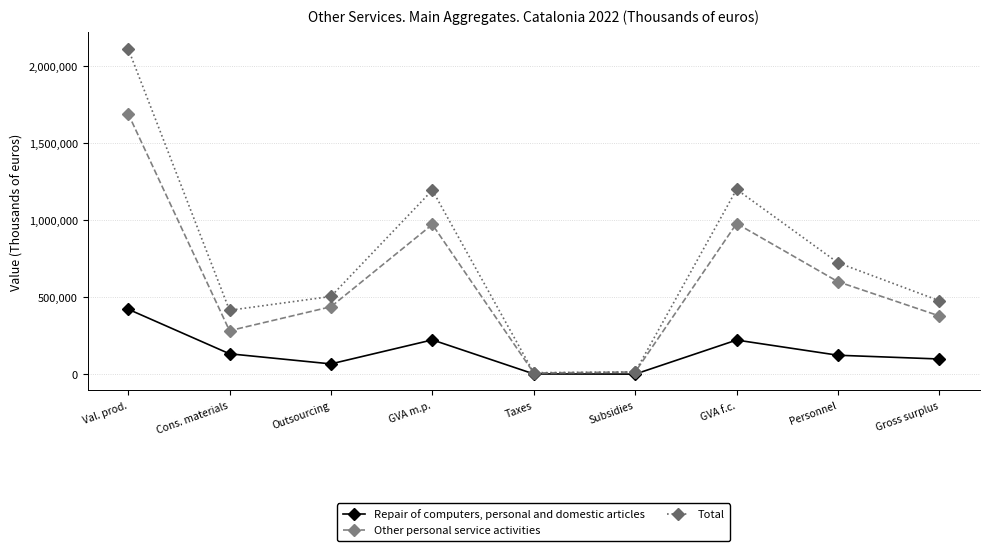

Which series has the widest spread of values?

Total